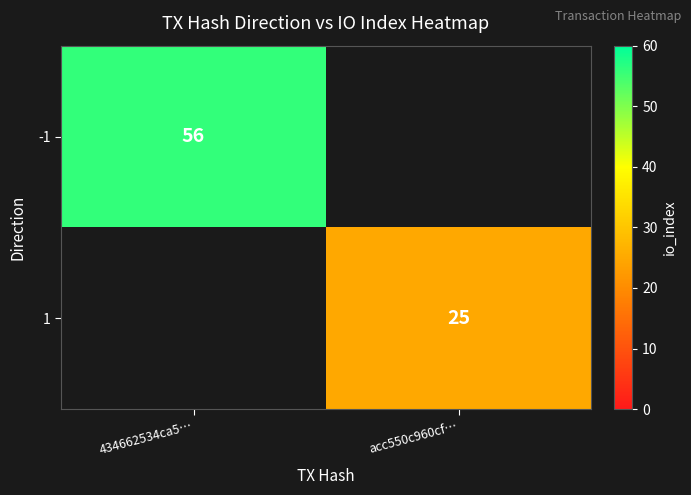

True or false: -1 has a value of 56 at 434662534ca5….

True